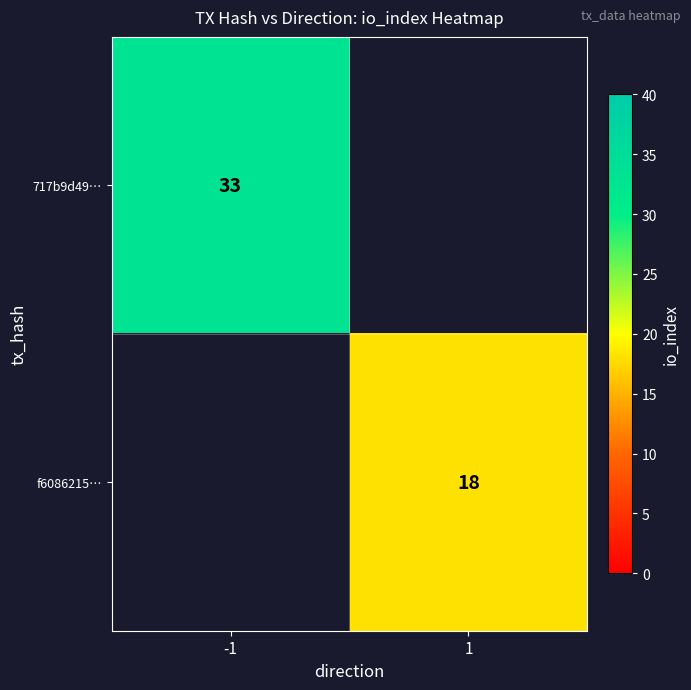

Is the value of 717b9d49… at -1 greater than the value of f6086215… at 1?

Yes